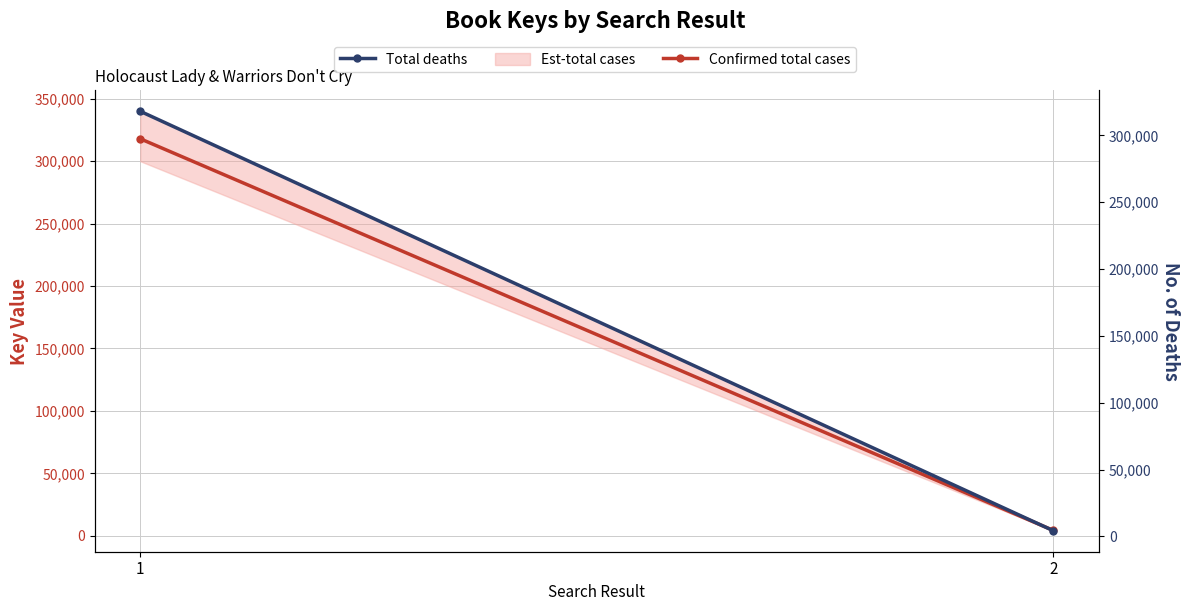

What is the minimum value shown in the chart?

4247